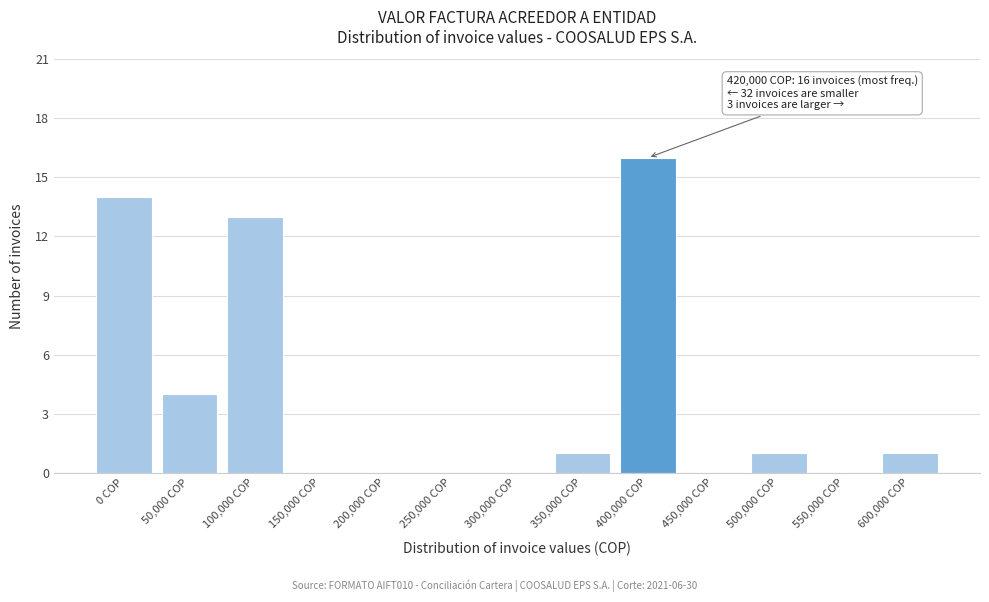

Reading left to right, extract all data points from this chart.

0 COP=14	50,000 COP=4	100,000 COP=13	150,000 COP=0	200,000 COP=0	250,000 COP=0	300,000 COP=0	350,000 COP=1	400,000 COP=16	450,000 COP=0	500,000 COP=1	550,000 COP=0	600,000 COP=1